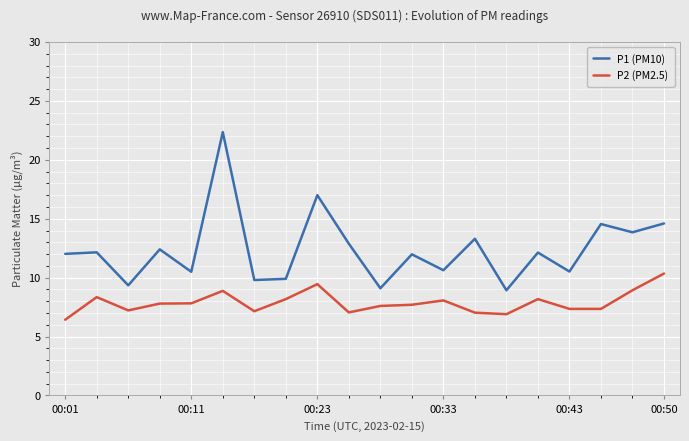

Which series has the largest total across all categories?

P1 (PM10)